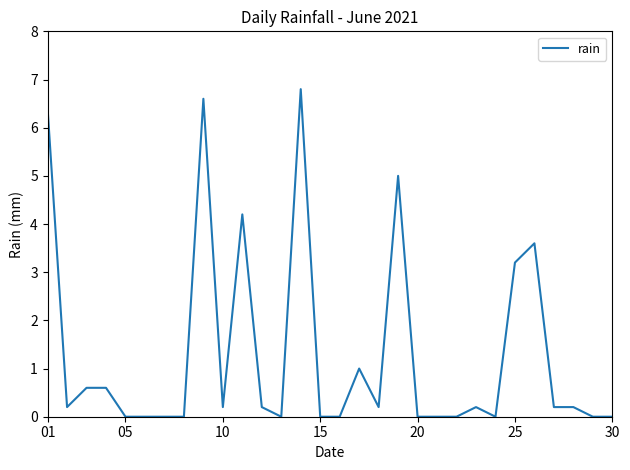

What is the difference between the maximum and minimum values?

6.8